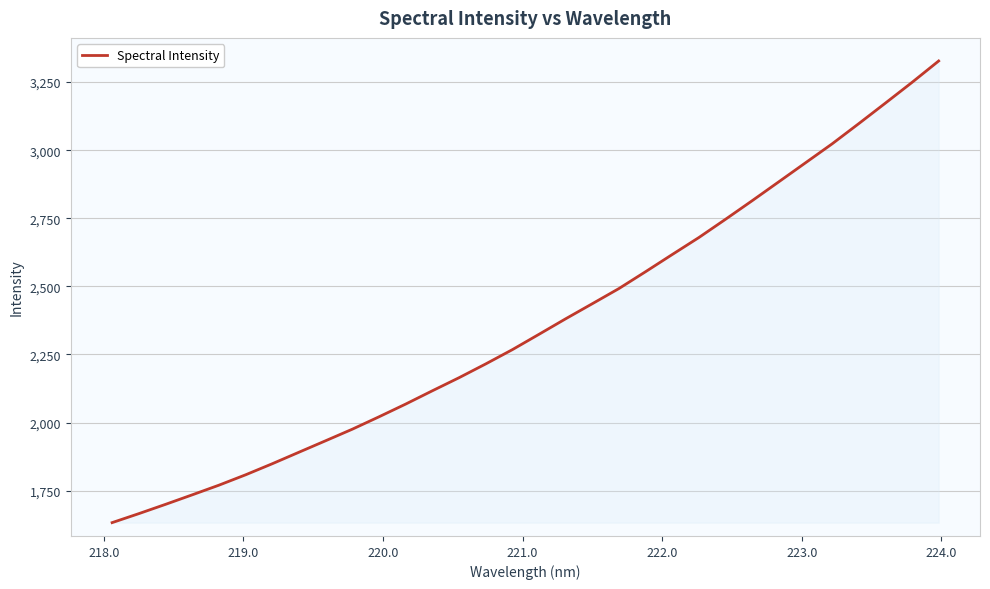

Reading left to right, what are all the values shown in this chart?

1632.7	1665.6	1699.7	1734.7	1770.1	1808.2	1848.9	1891.2	1933.3	1975.7	2021.2	2067.9	2116.7	2164.7	2215.3	2267.7	2324.2	2381.1	2436.5	2492.2	2554.1	2617.2	2679.6	2746.6	2814.8	2884.2	2953.8	3023.5	3097.7	3173.0	3249.1	3327.7